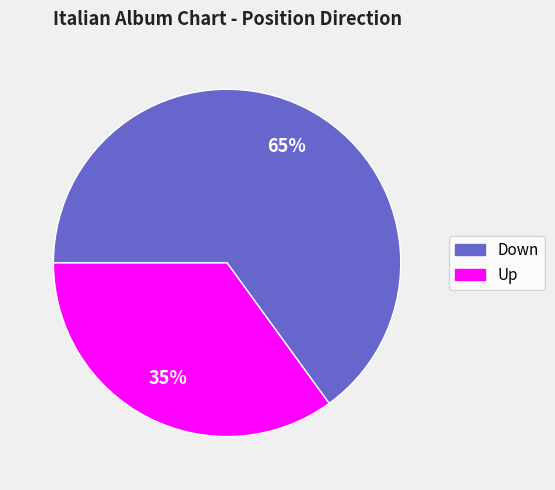

What is the ratio of the value at Up to the value at Down?

0.5